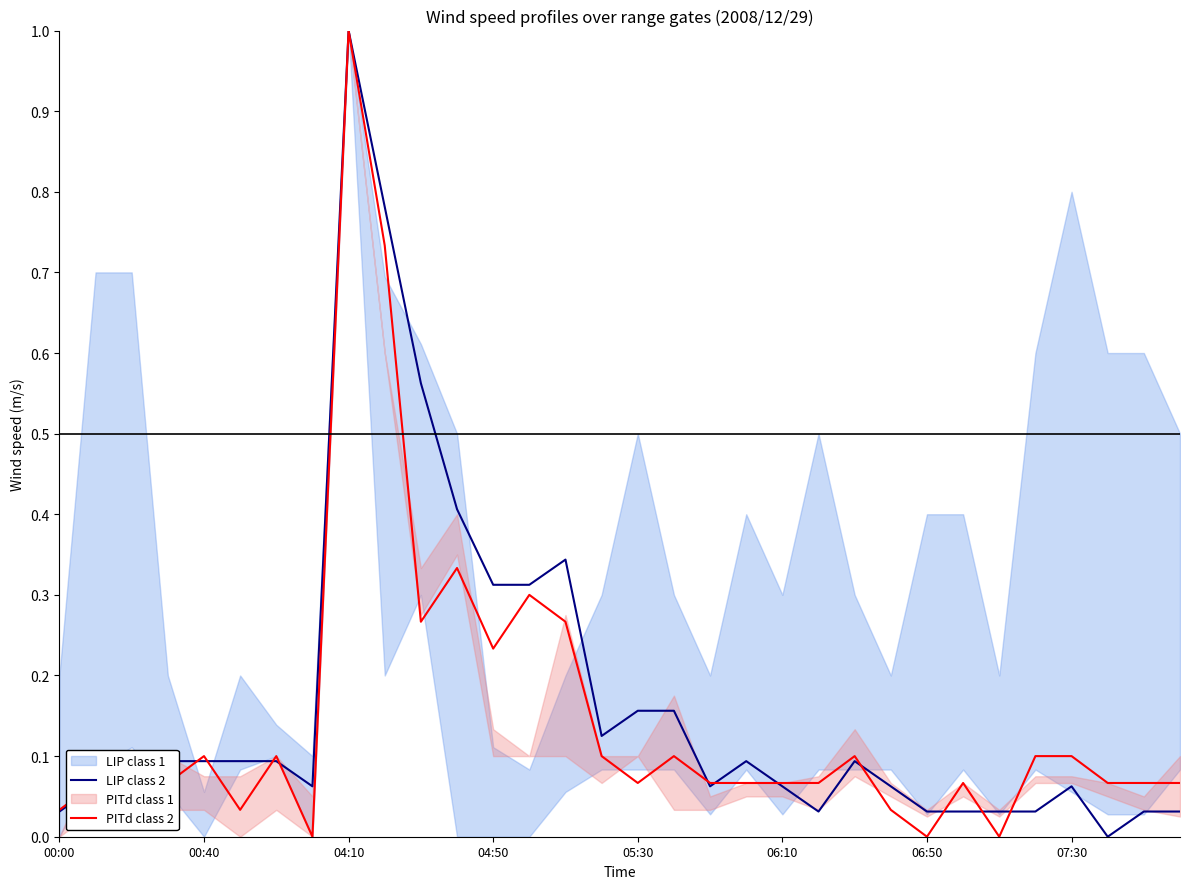

Is this an area chart (filled region under the line)?

No